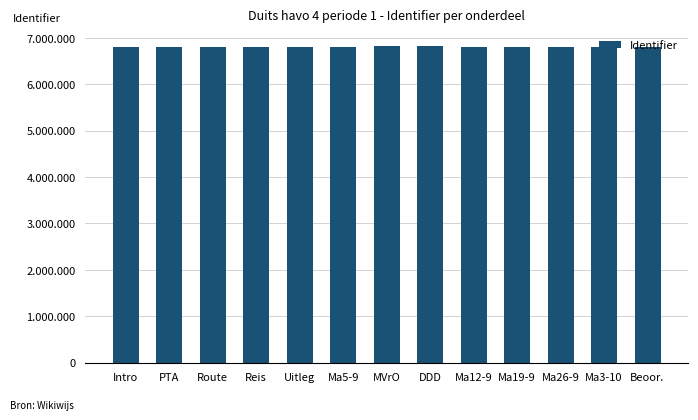

What is the label of the 7th bar from the left?

MVrO